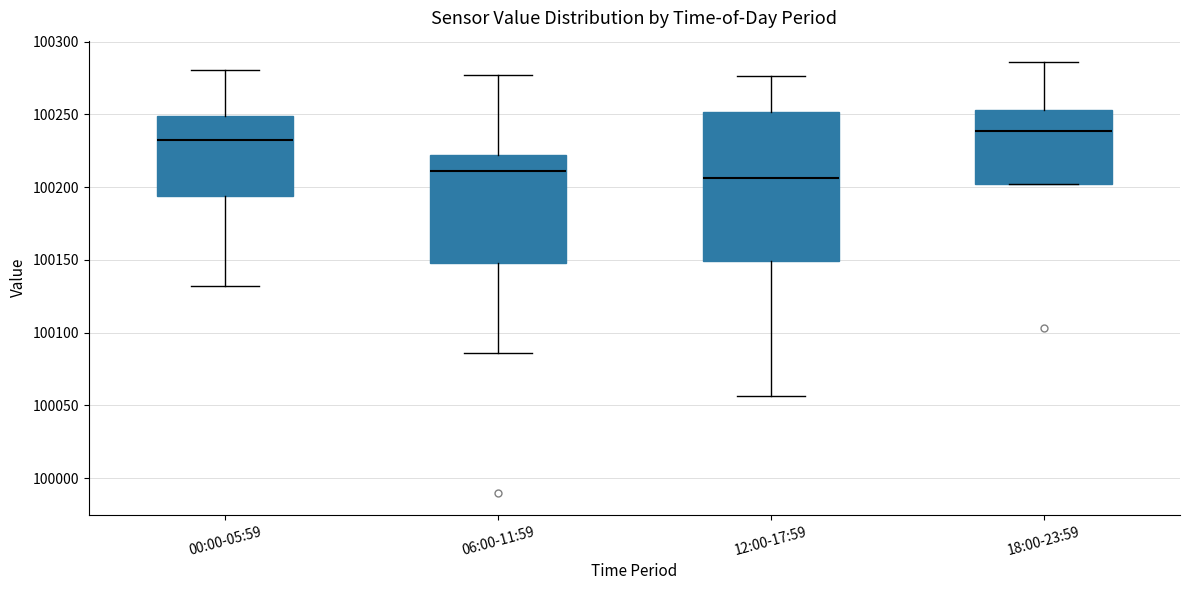

Which box has the highest median line?

18:00-23:59